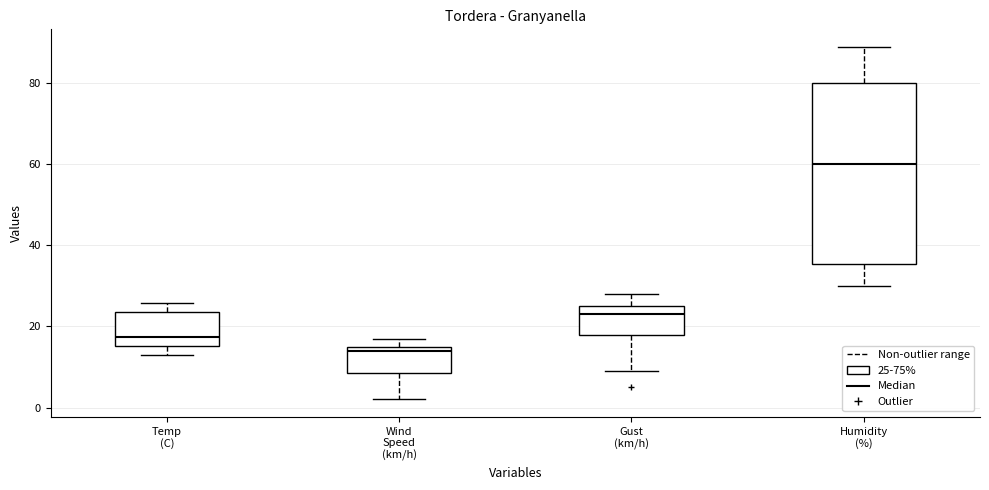

Where is the lower edge of the box for Wind Speed (km/h) on the y-axis? The values are not printed on the chart, so give them approximately, as read against the axis.

8